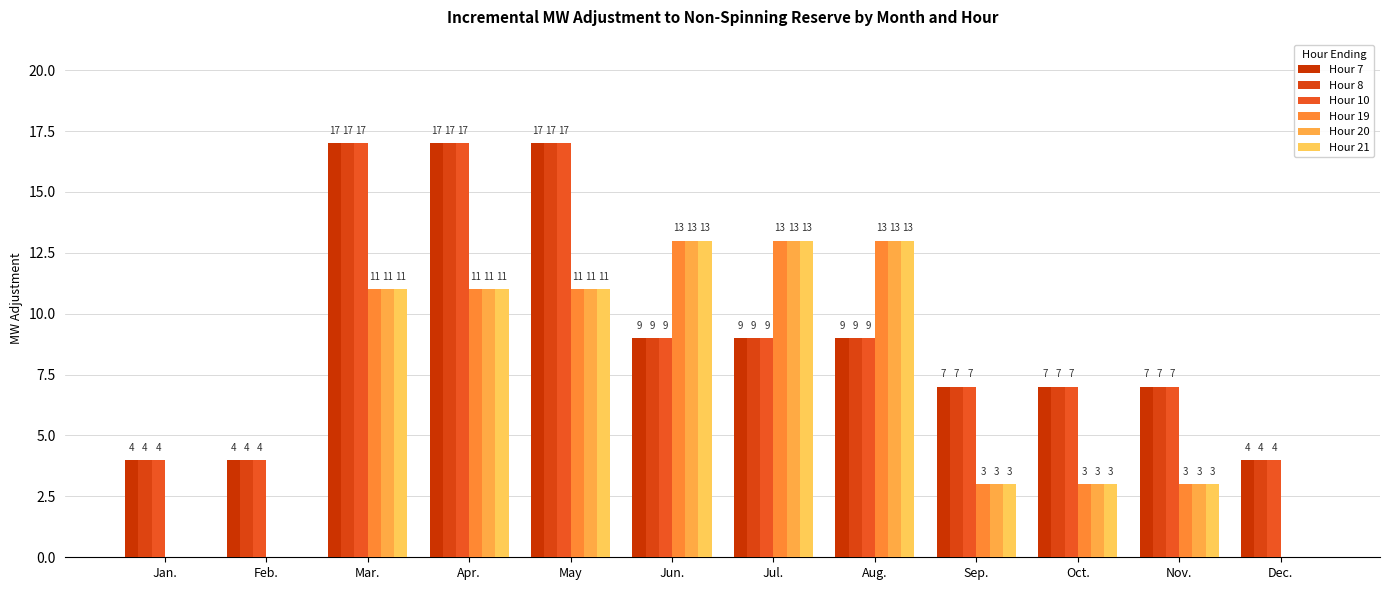

How many distinct data groups are displayed?

6